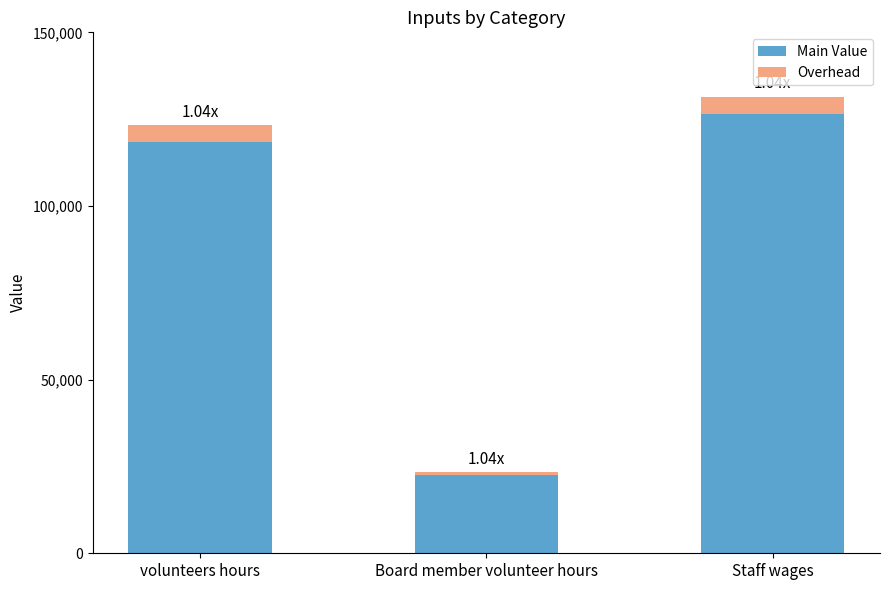

What is the sum of the Main Value values at volunteers hours and Staff wages?

244940.0